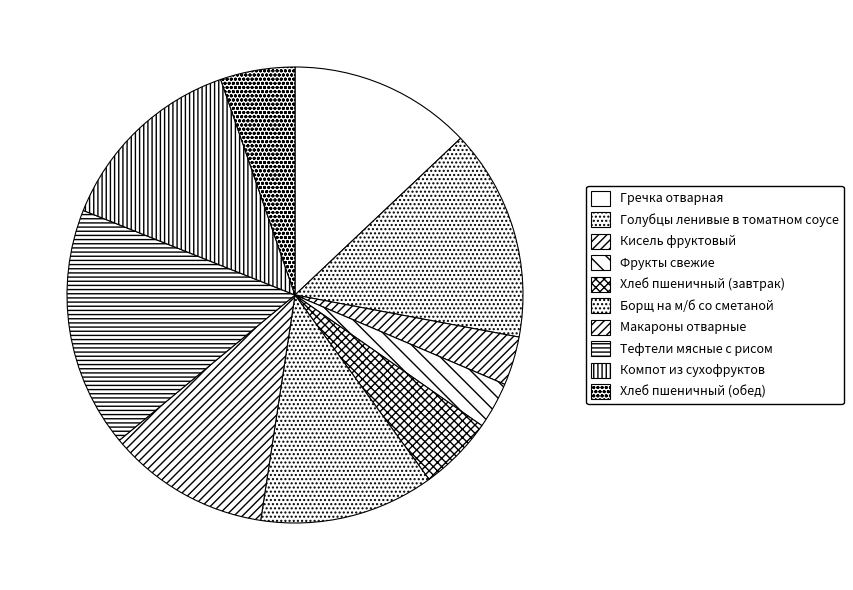

Approximately how many times larger is the value at Компот из сухофруктов compared to Хлеб пшеничный (обед)?

2.6